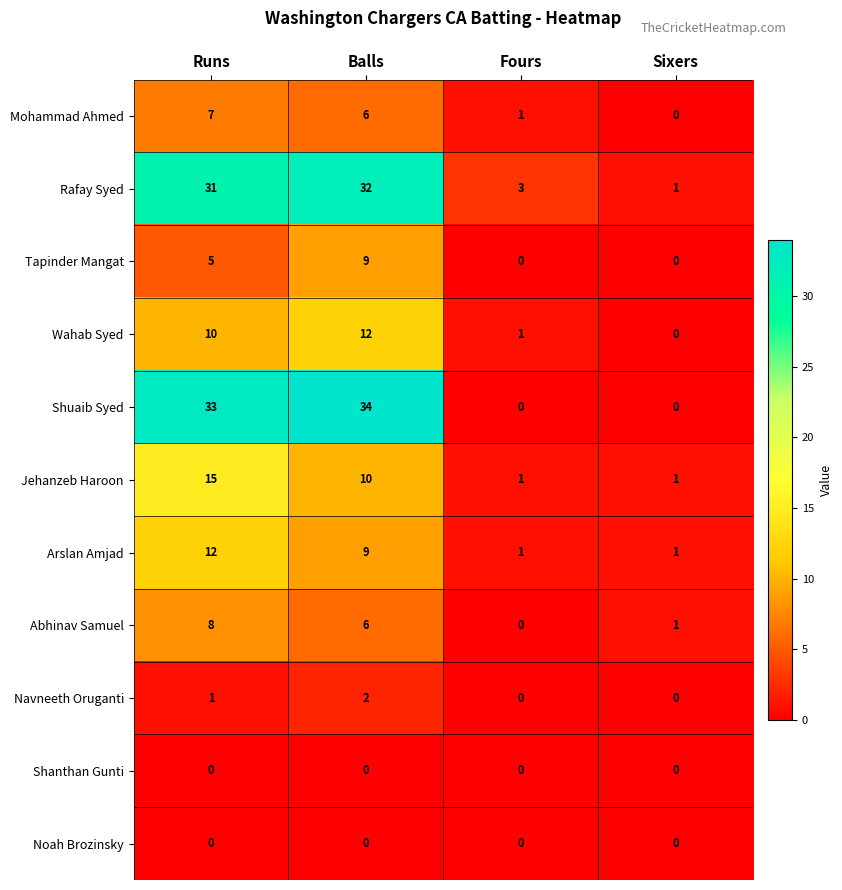

The value of Shuaib Syed at Balls is 9. True or false?

False